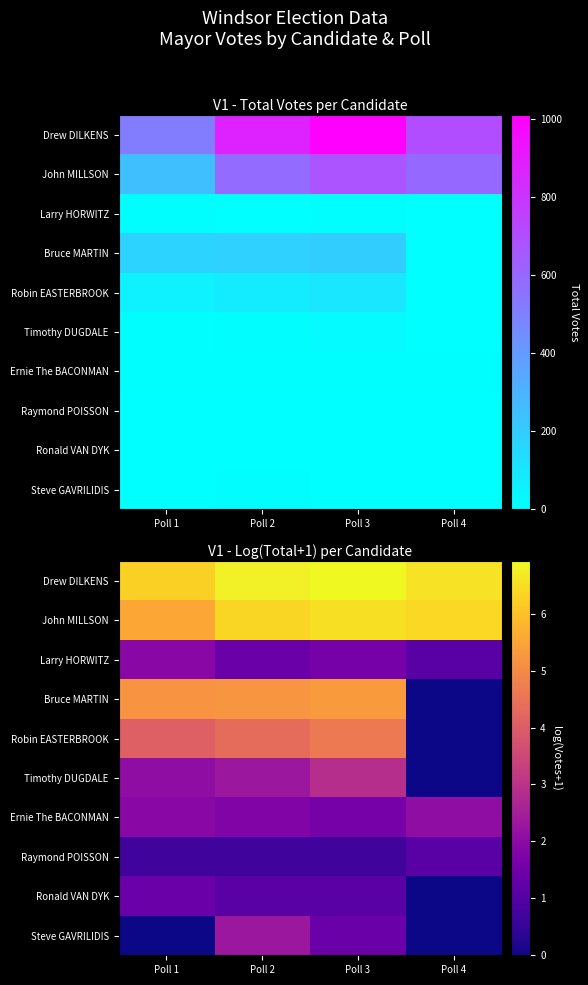

Between Poll 2 and Poll 3, which series saw the biggest shift?

Steve GAVRILIDIS